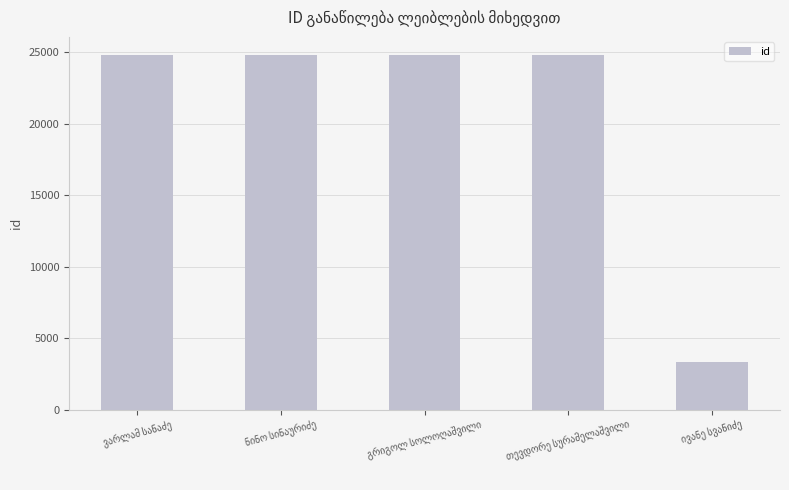

What is the sum of all values?

102611